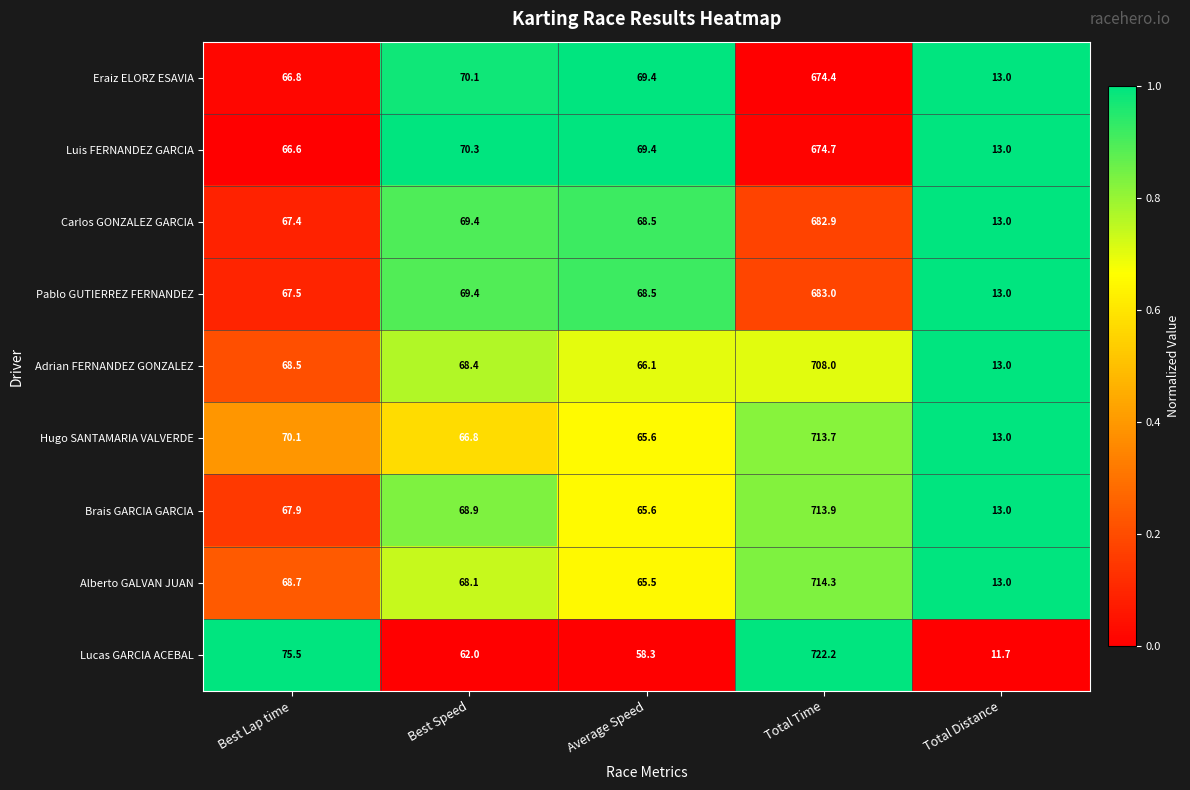

Count the number of categories in the chart.

5